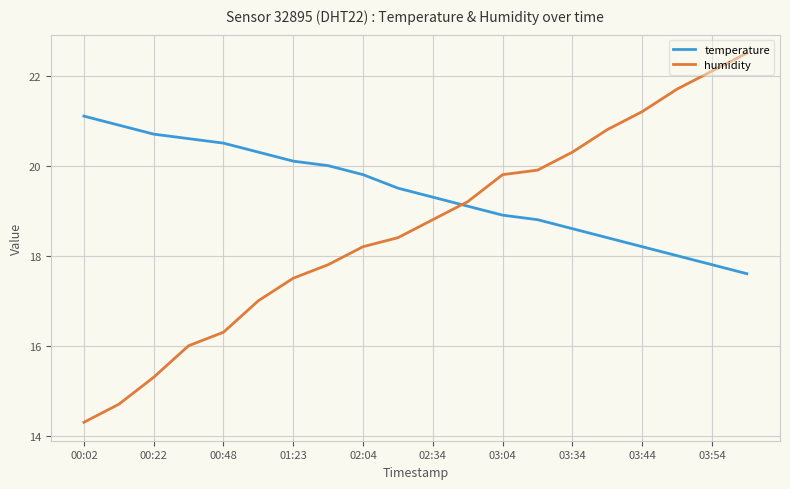

True or false: humidity and temperature intersect in this chart.

True